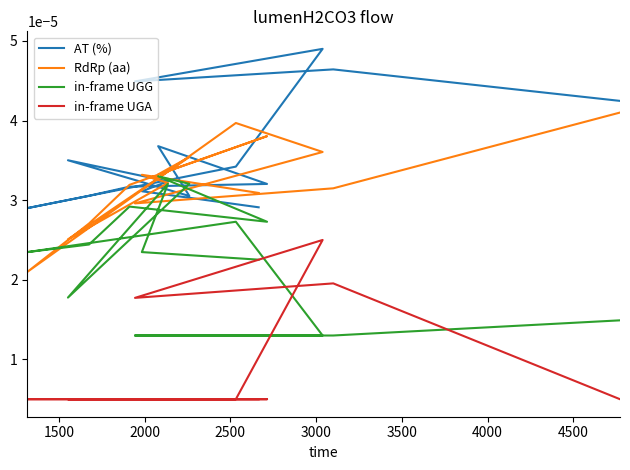

How many lines are shown in the chart?

4